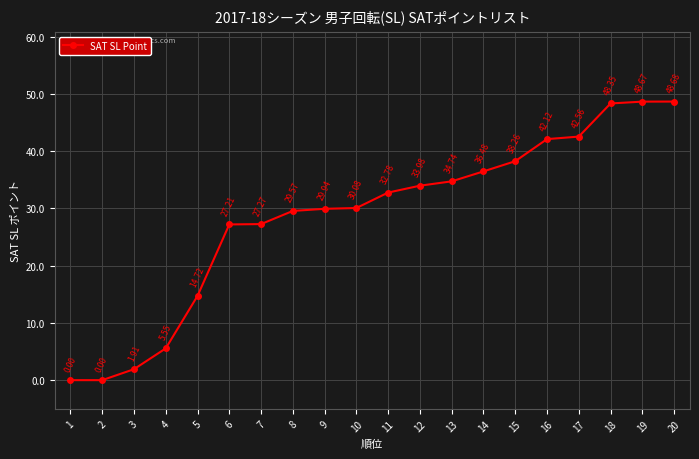

Is this an area chart (filled region under the line)?

No